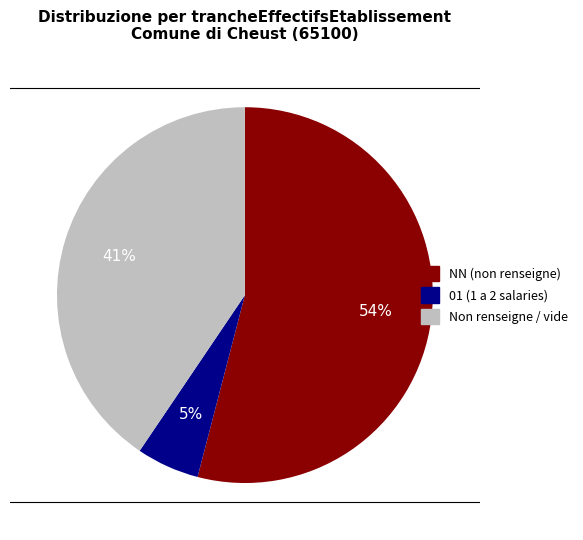

Is there a majority slice in this chart?

Yes